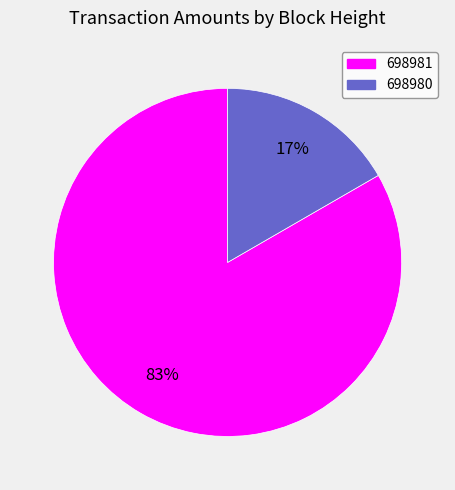

Do 698980 and 698981 together represent more than half of the pie?

Yes